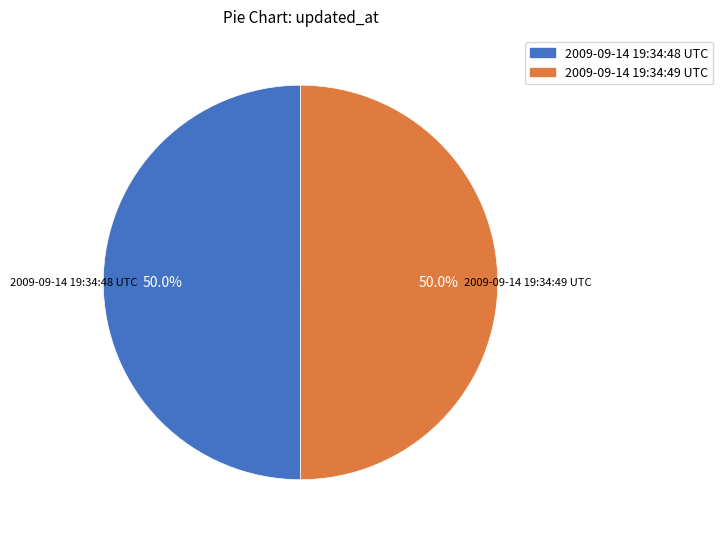

Is the sum of 2009-09-14 19:34:49 UTC and 2009-09-14 19:34:48 UTC greater than half?

Yes